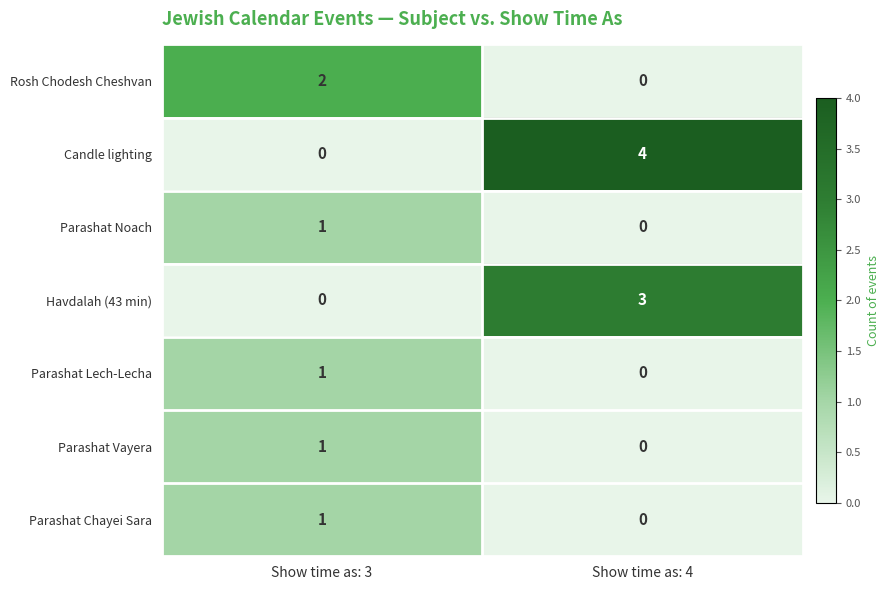

What is the total value across all series at Show time as: 4?

7